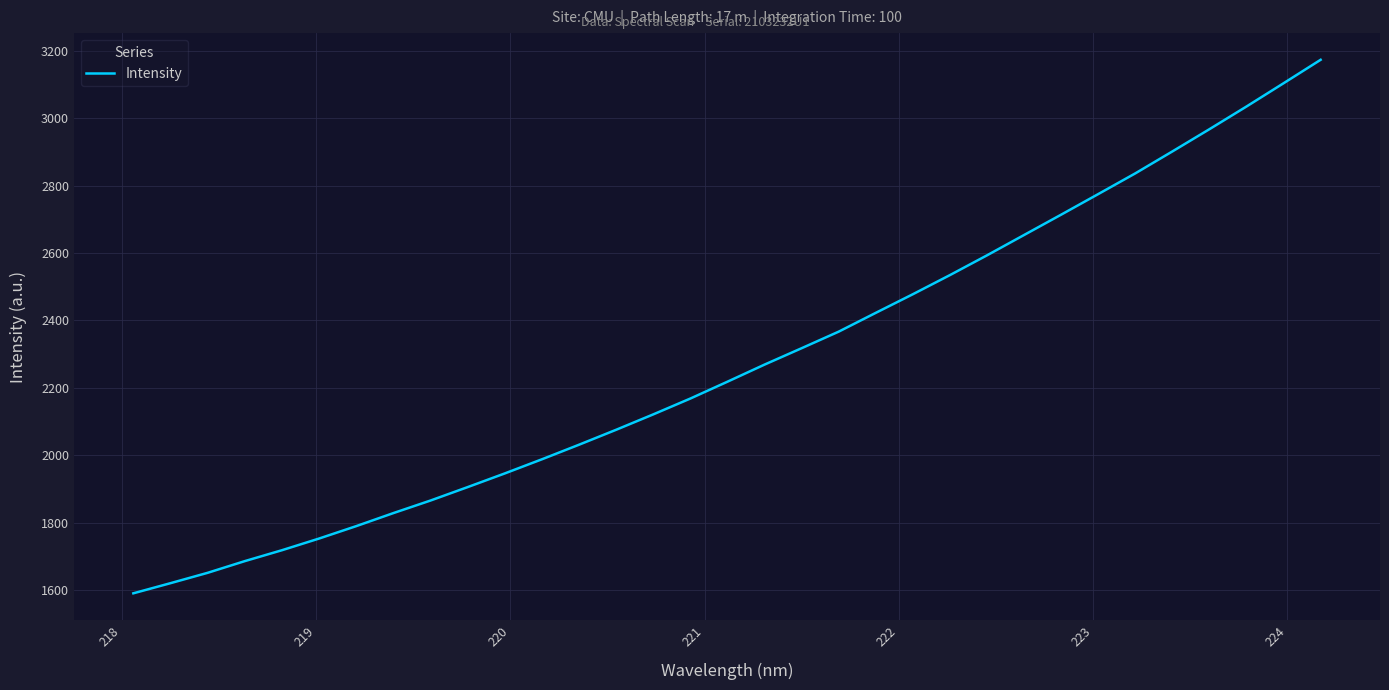

What is the greatest value displayed?

3173.6